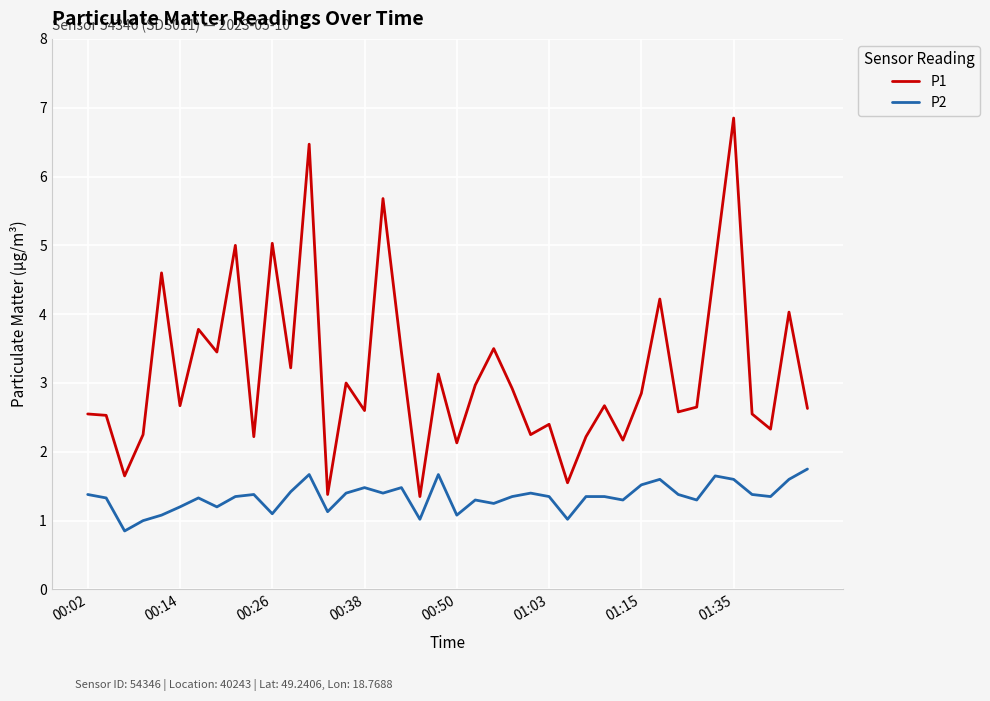

What is the difference between the maximum and minimum values in the P2 series?

0.9